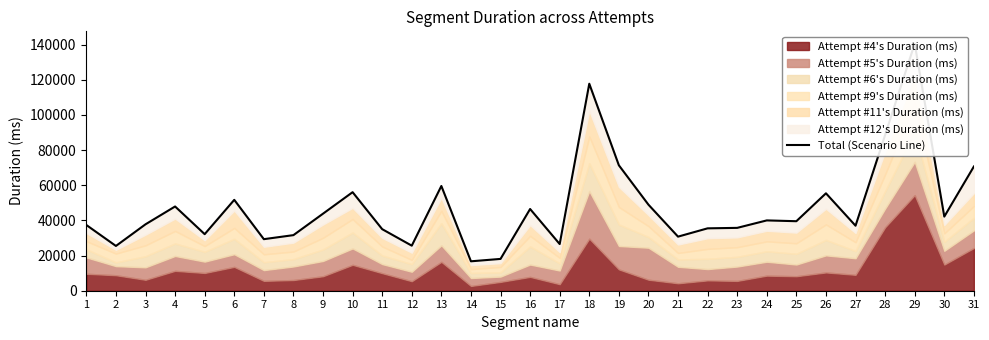

Approximately how many times larger is the value at 2 compared to 11?

0.7